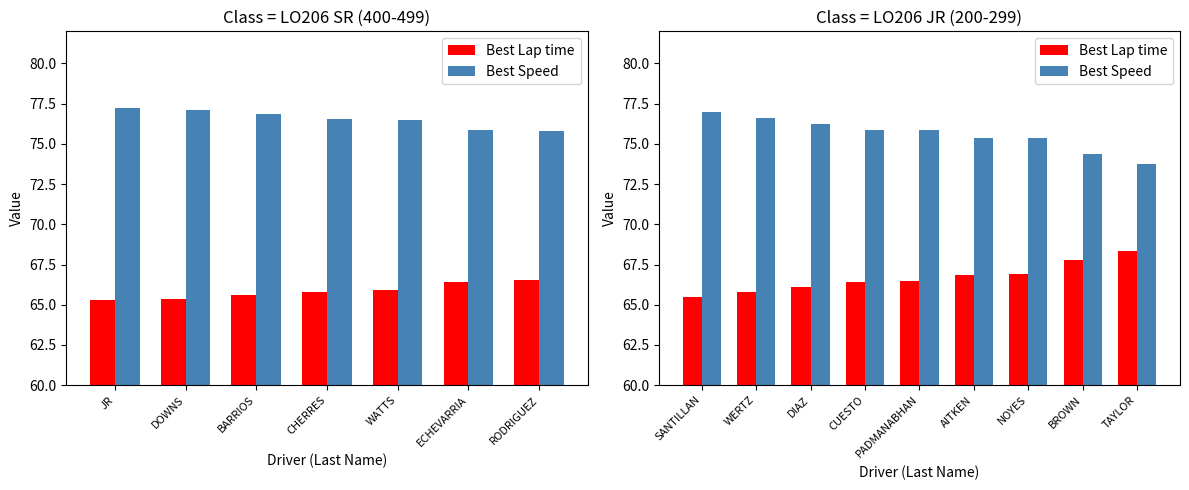

The value of Best Speed at BROWN is 109.6. True or false?

False